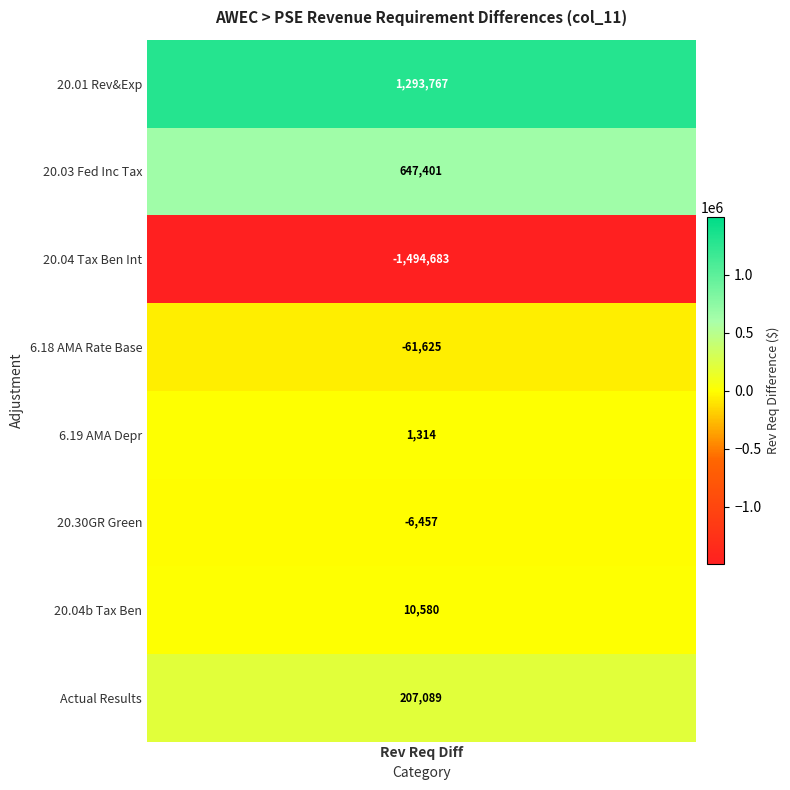

The value of 20.04b Tax Benefit of Interest at 8 is 83381.7. True or false?

False